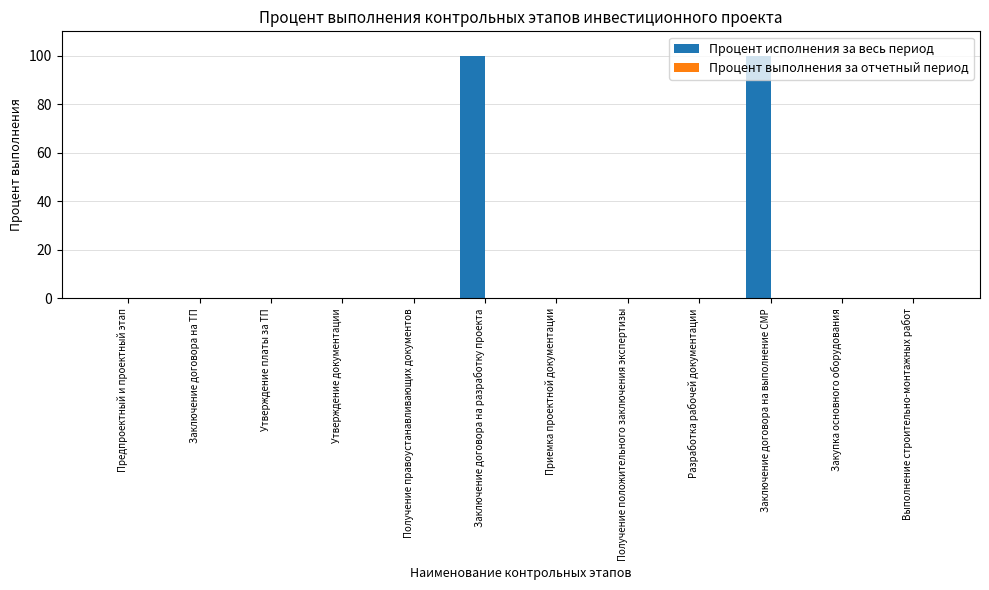

What is the sum of all values?

200